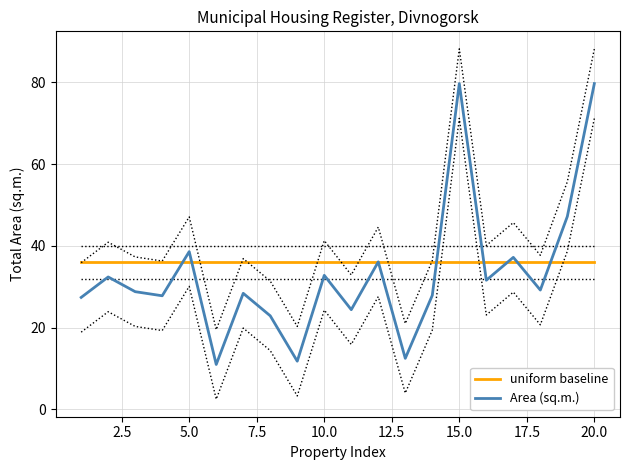

What is the minimum value for Area (sq.m.)?

11.0